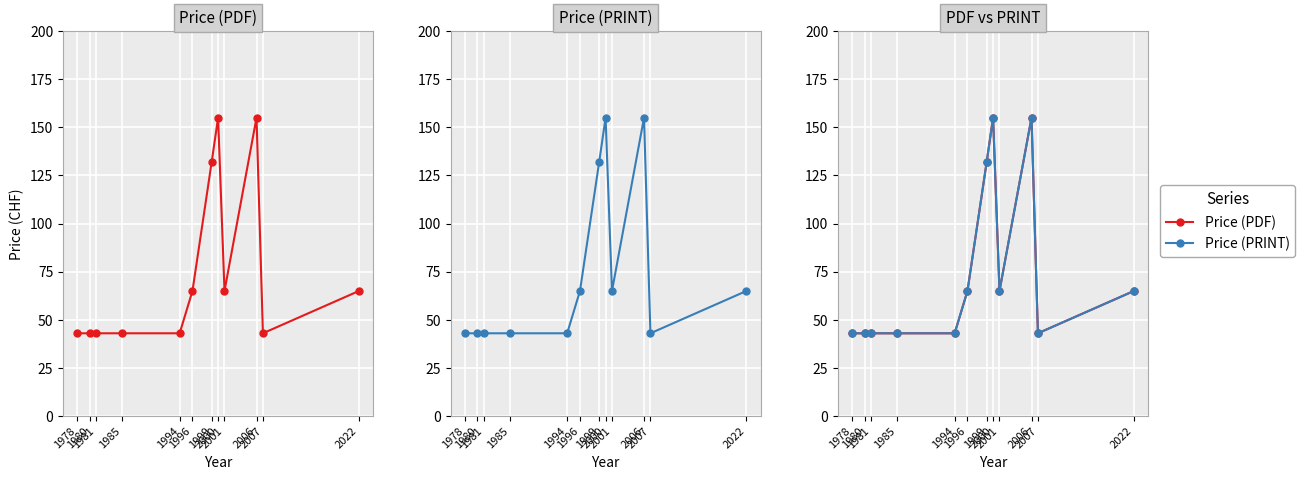

What is the difference between the second highest and second lowest values in the Price (PRINT) series?

112